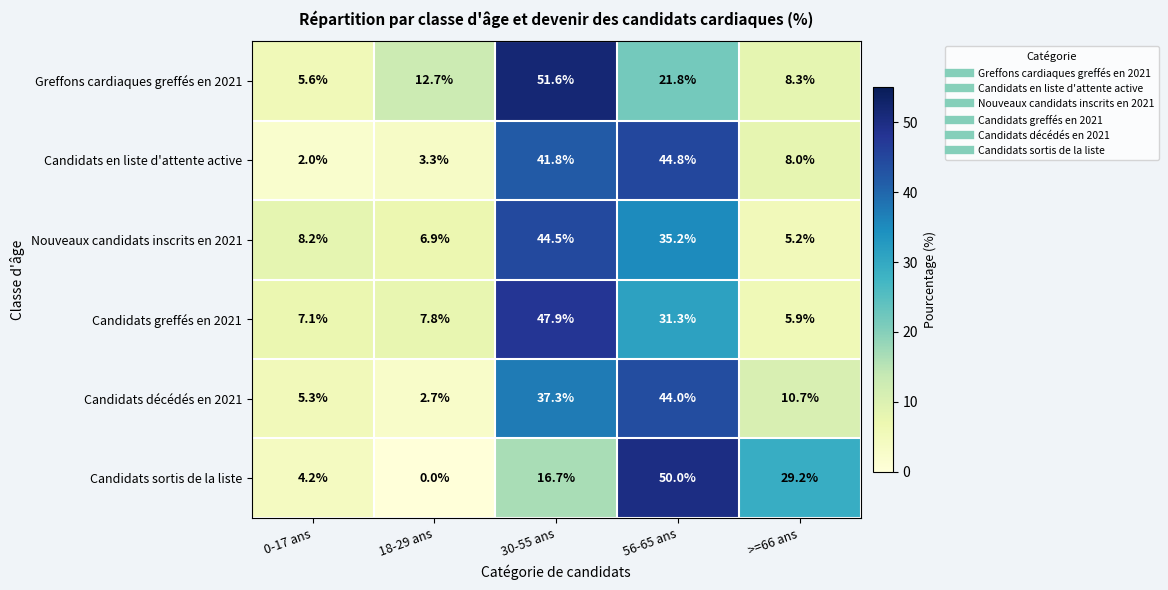

List the series in order of their peak value, lowest first.

Candidats décédés en 2021, Nouveaux candidats inscrits en 2021, Candidats en liste d'attente active, Candidats greffés en 2021, Candidats sortis de la liste, Greffons cardiaques greffés en 2021